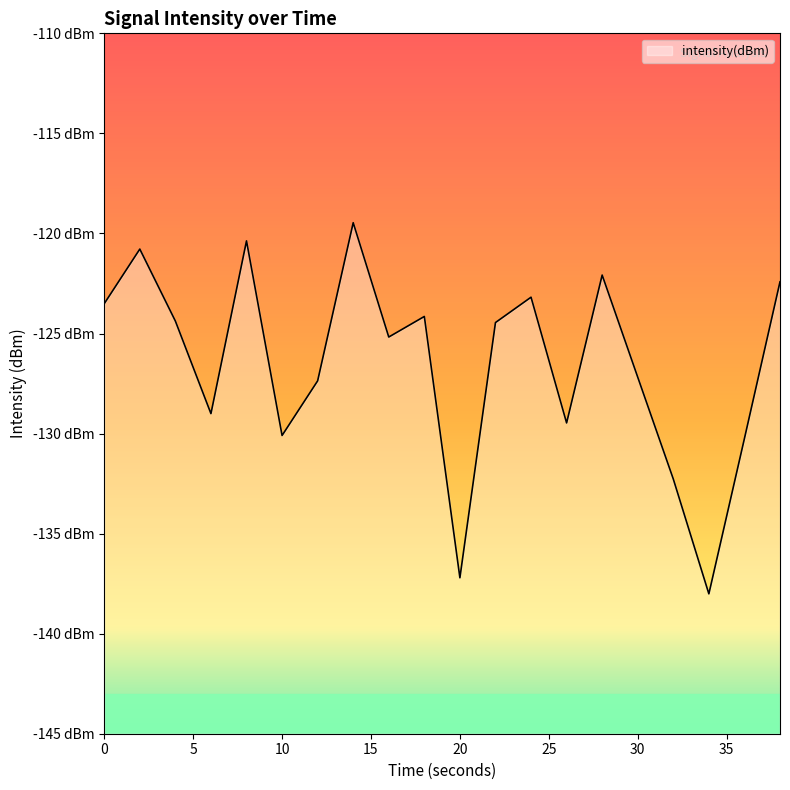

How many values are below -124?

13